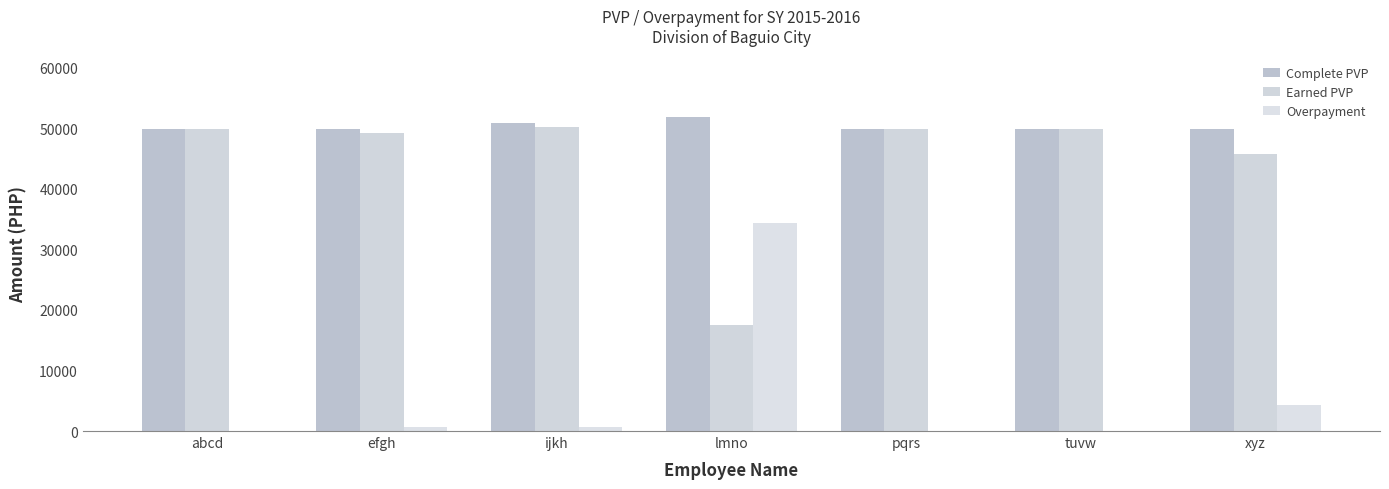

Which label corresponds to the smallest value in the chart?

abcd